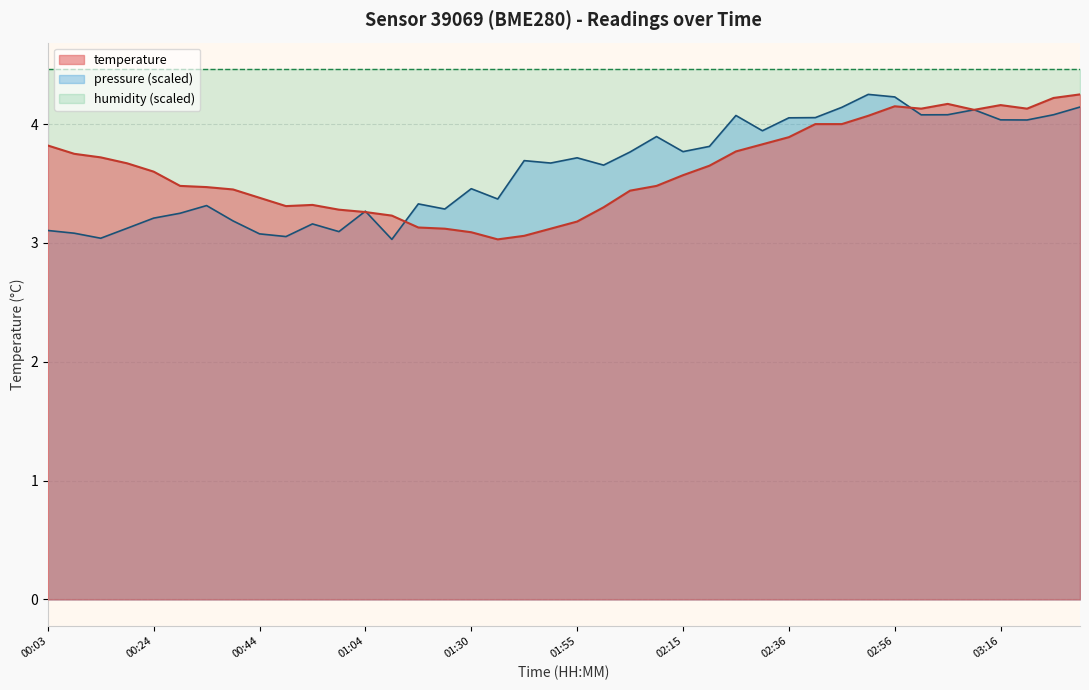

What is the maximum value shown in the chart?

4.5